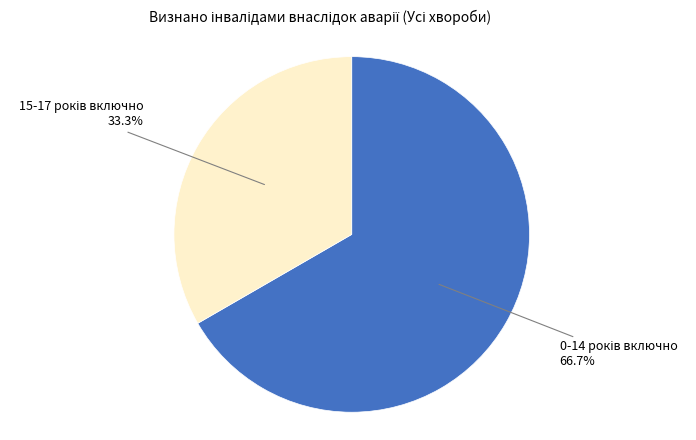

How many segments does this pie chart have?

2